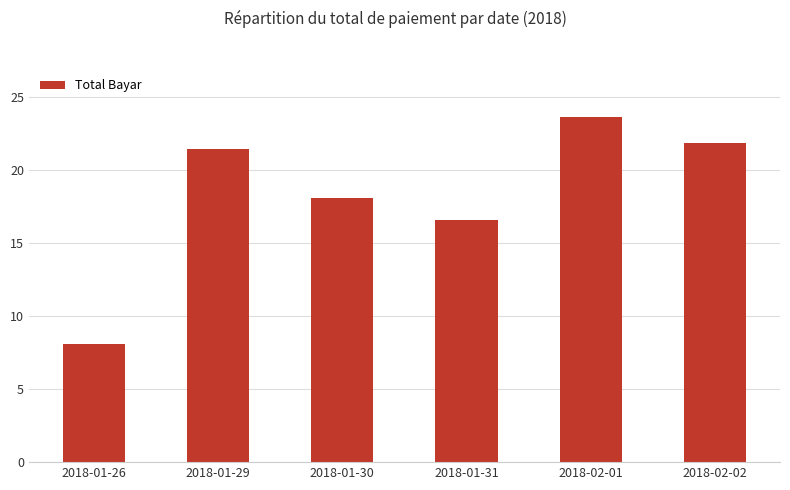

List the labels in order of value, largest first.

2018-02-01, 2018-02-02, 2018-01-29, 2018-01-30, 2018-01-31, 2018-01-26